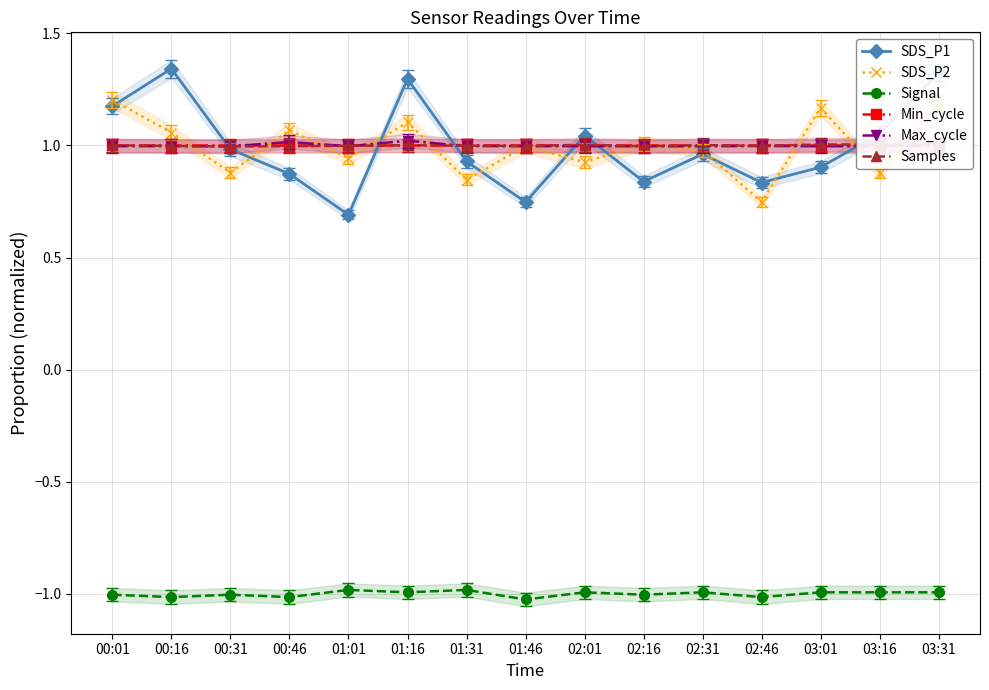

Which has a higher value, 03:16 or 01:46?

03:16